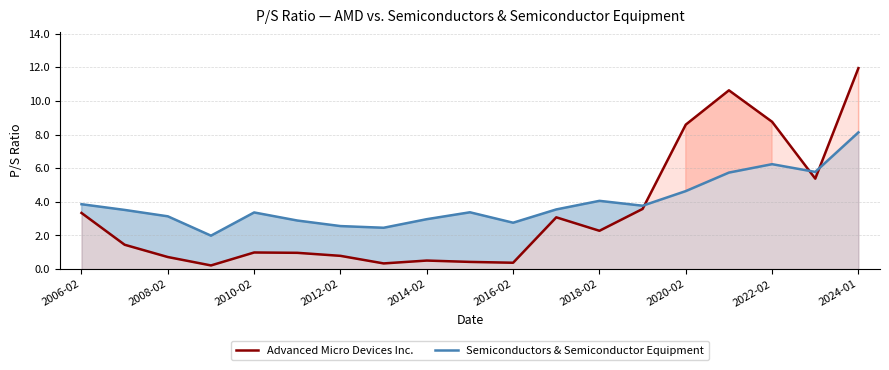

True or false: Semiconductors & Semiconductor Equipment and Advanced Micro Devices Inc. cross at least once.

True